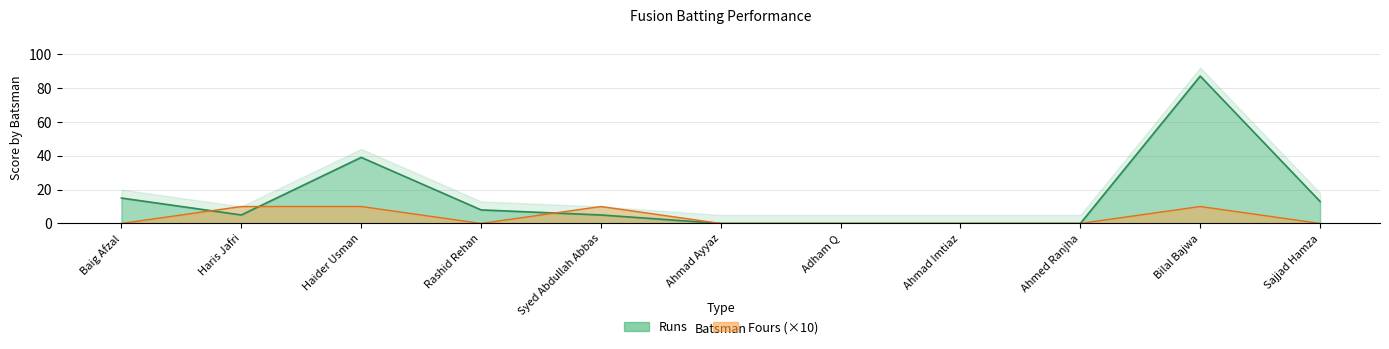

Where is Runs nearest to the value 43?

Haider Usman